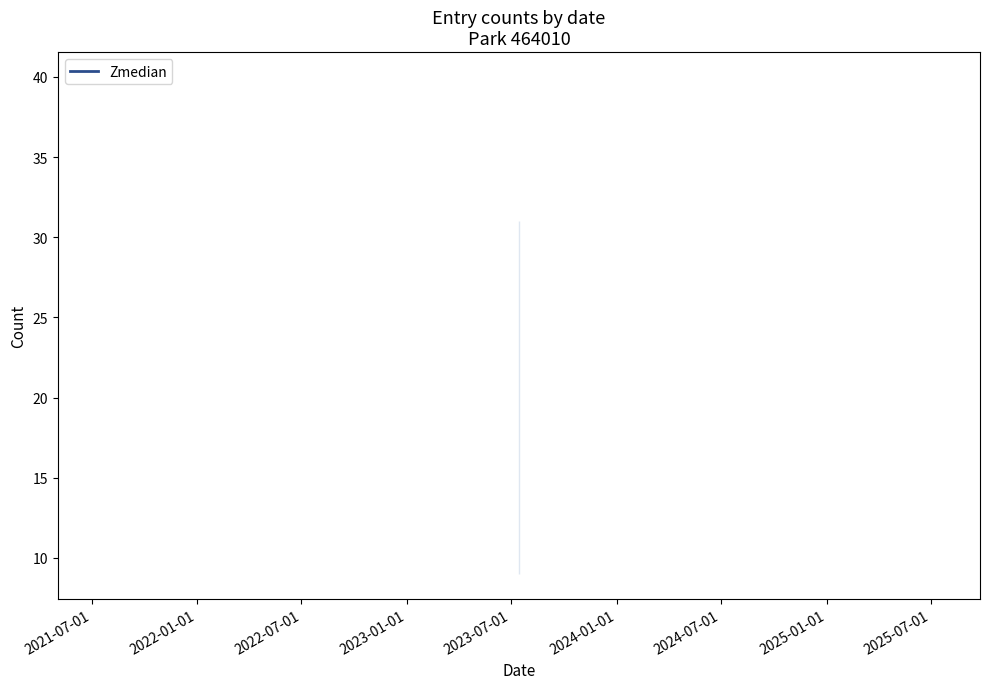

What is the sum of all median_count values?

1031